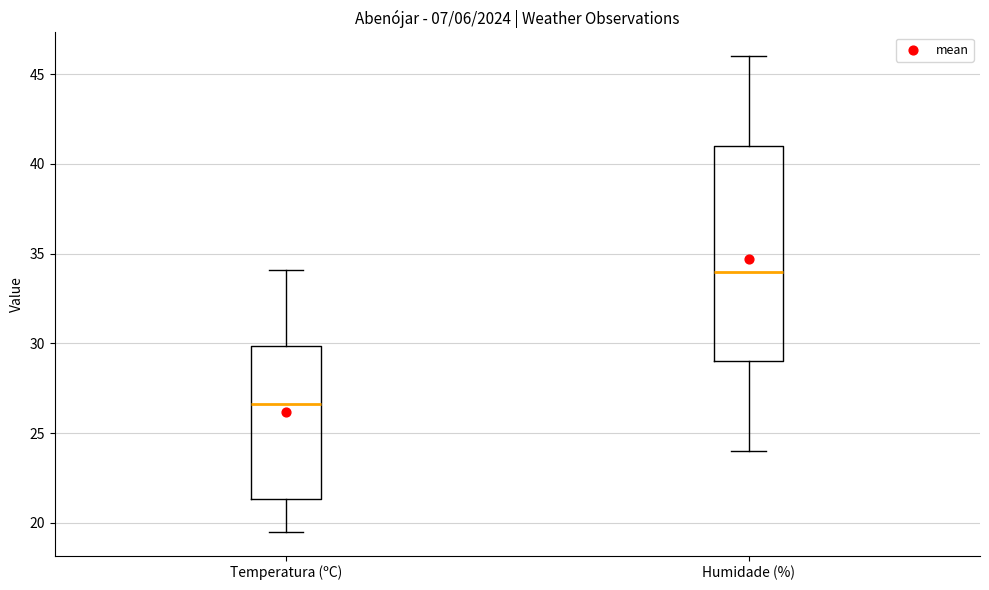

Reading left to right, read every box against the y-axis: the position of its median line, the range the box covers, and the ends of its whiskers. The values are not printed on the chart, so give them approximately, as read against the axis.

Temperatura (ºC): median 26.5, box 21.5 to 30.0, whiskers 19.5 to 34.0
Humidade (%): median 34.0, box 29.0 to 41.0, whiskers 24.0 to 46.0